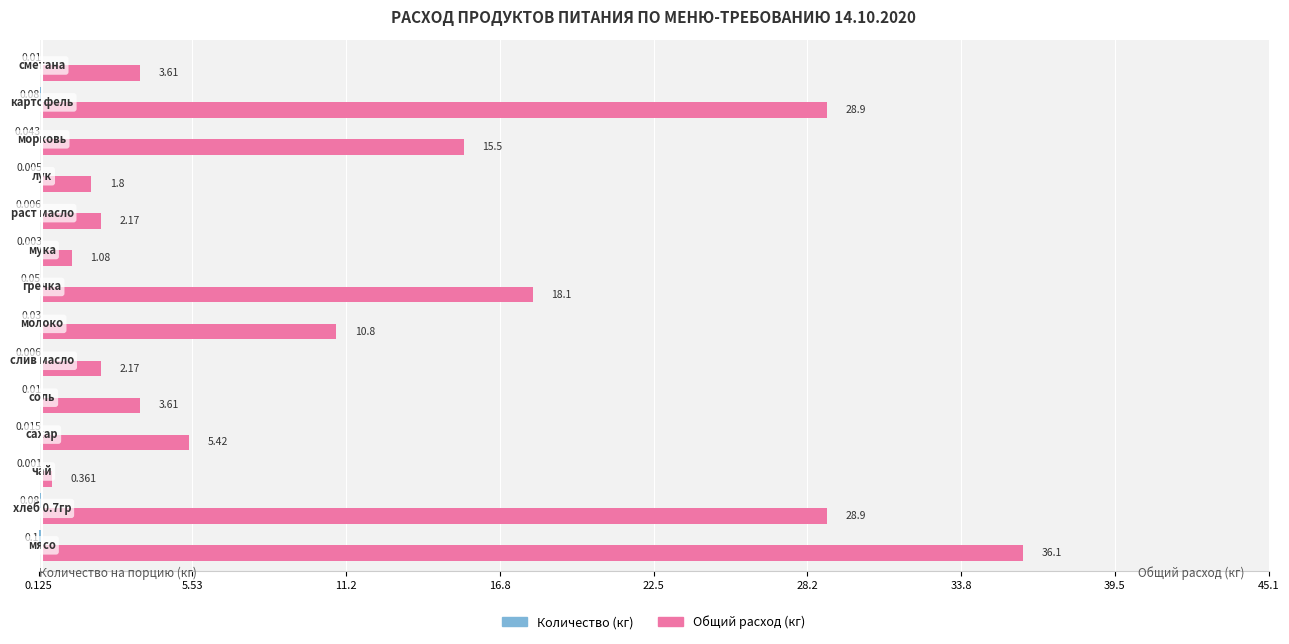

Which series has the largest total across all categories?

Общий расход (кг)